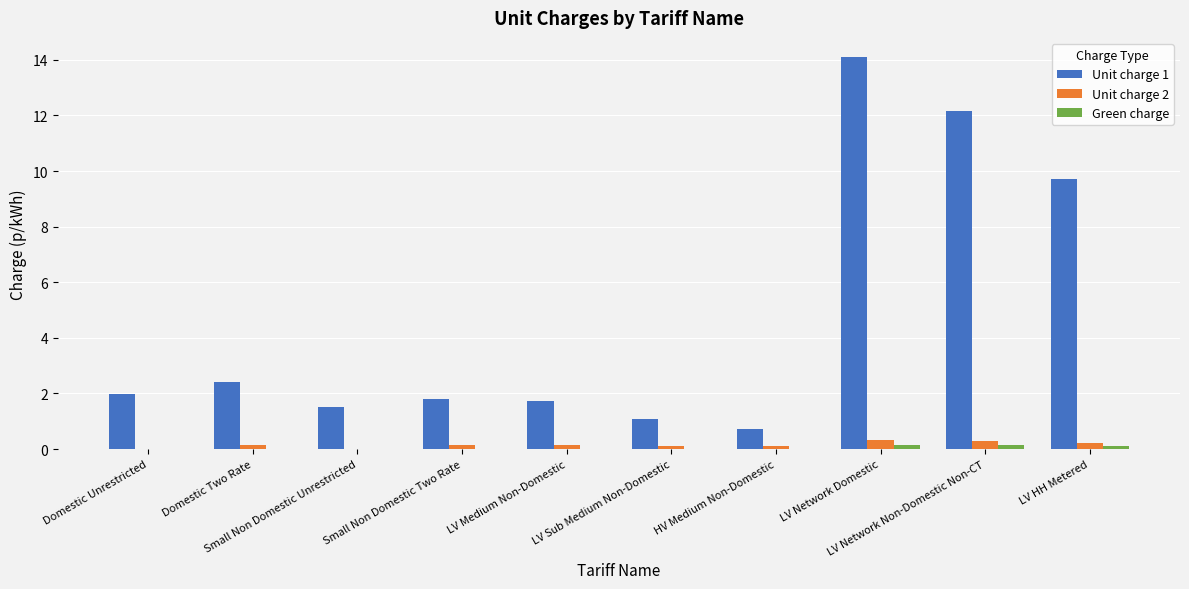

What is the difference between the Unit charge 2 values at LV Medium Non-Domestic and Domestic Unrestricted?

0.1